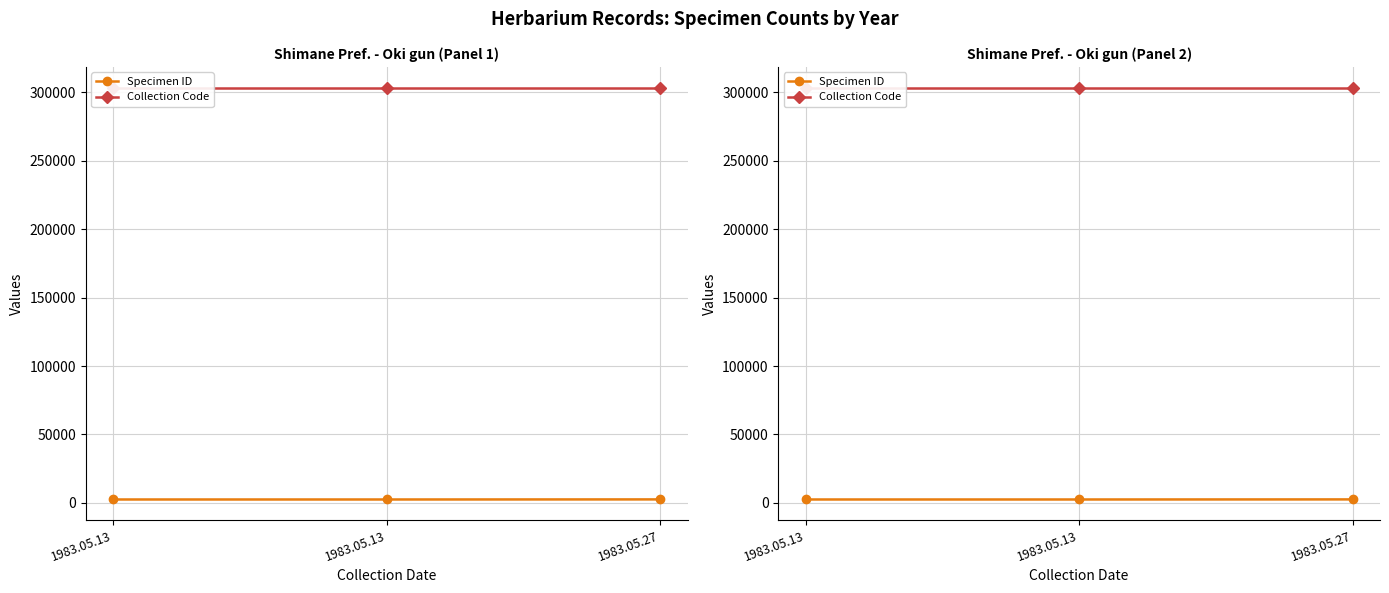

The value of Collection Code at 1983.05.27 is 194560. True or false?

False